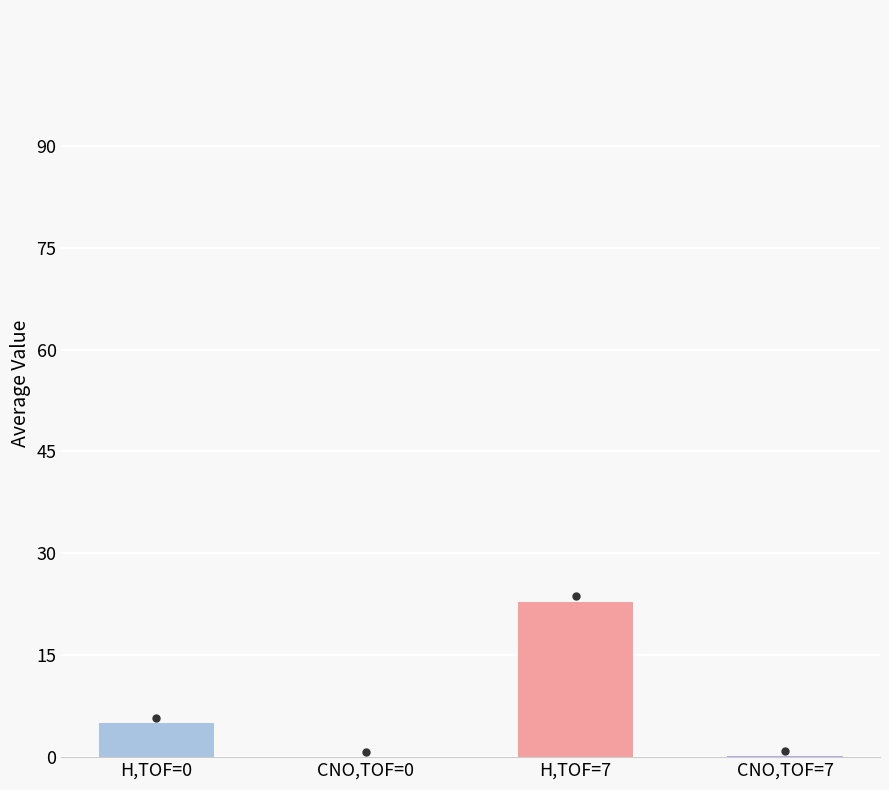

Which has a higher value, H,TOF=7 or H,TOF=0?

H,TOF=7